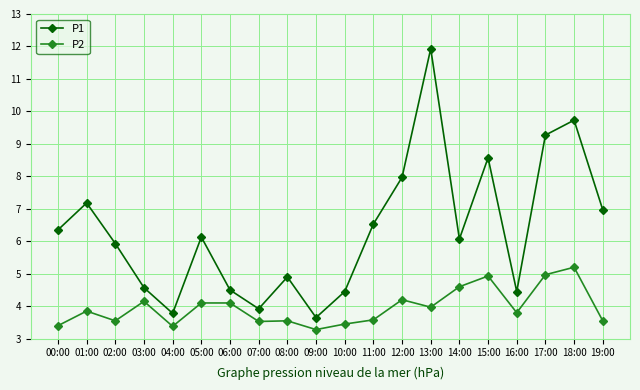

What is the difference between the maximum and minimum values in the P1 series?

8.3